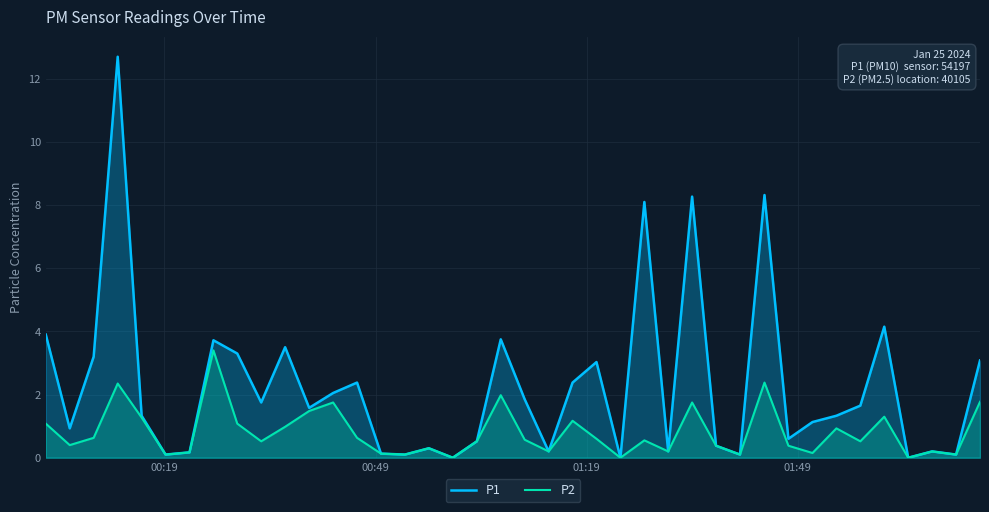

Rank the series by their maximum value, from lowest to highest.

P2, P1